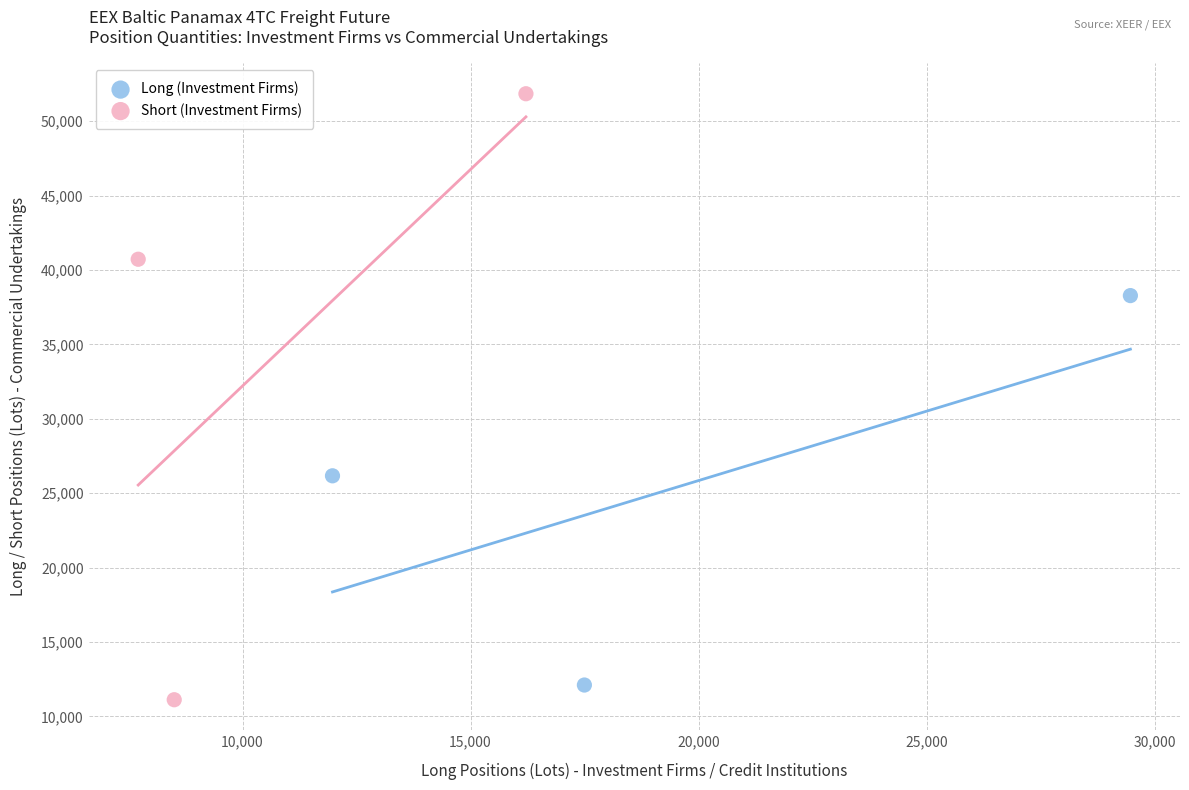

Which series has the widest spread of Y values?

Short (Investment Firms)